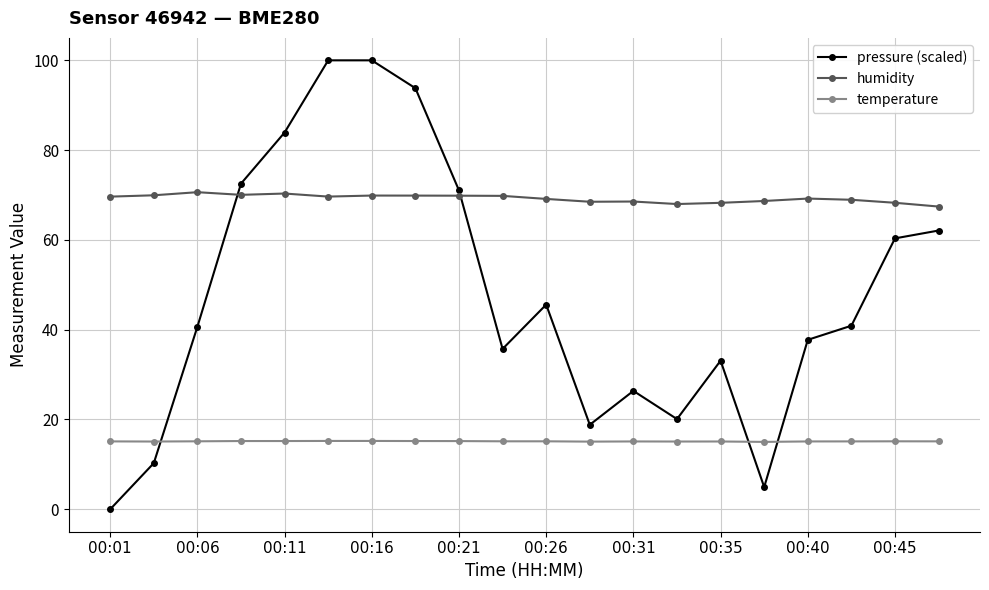

What is the difference between the second highest and second lowest values in the humidity series?

2.3